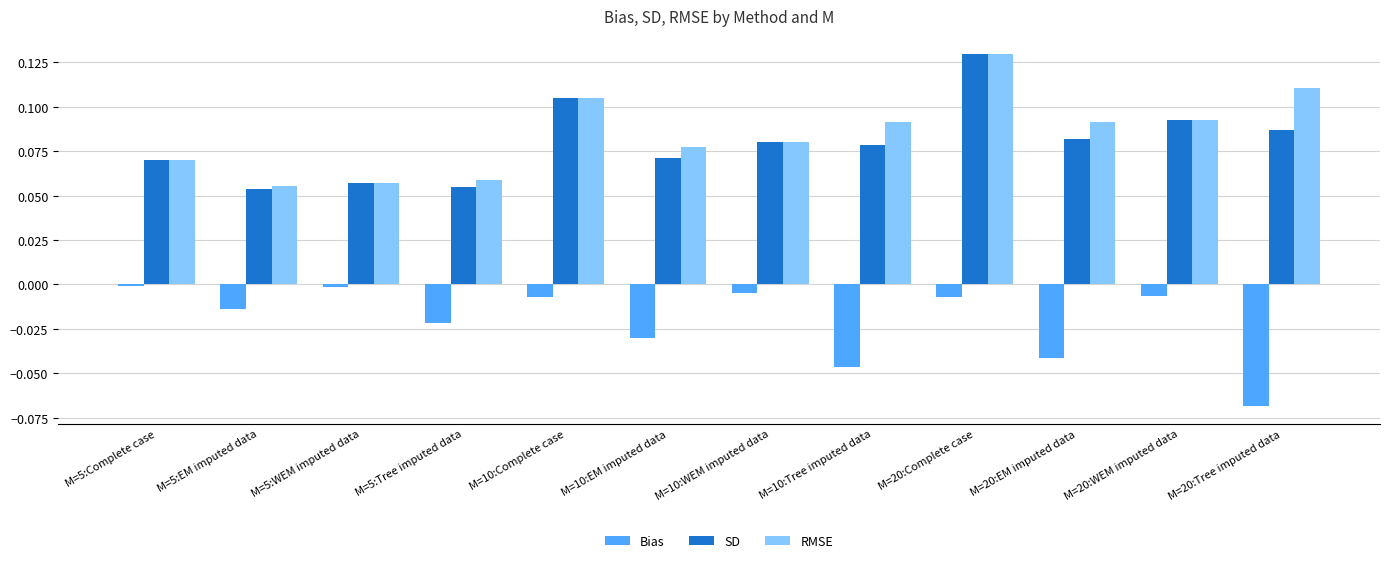

Count the number of data series in this chart.

3